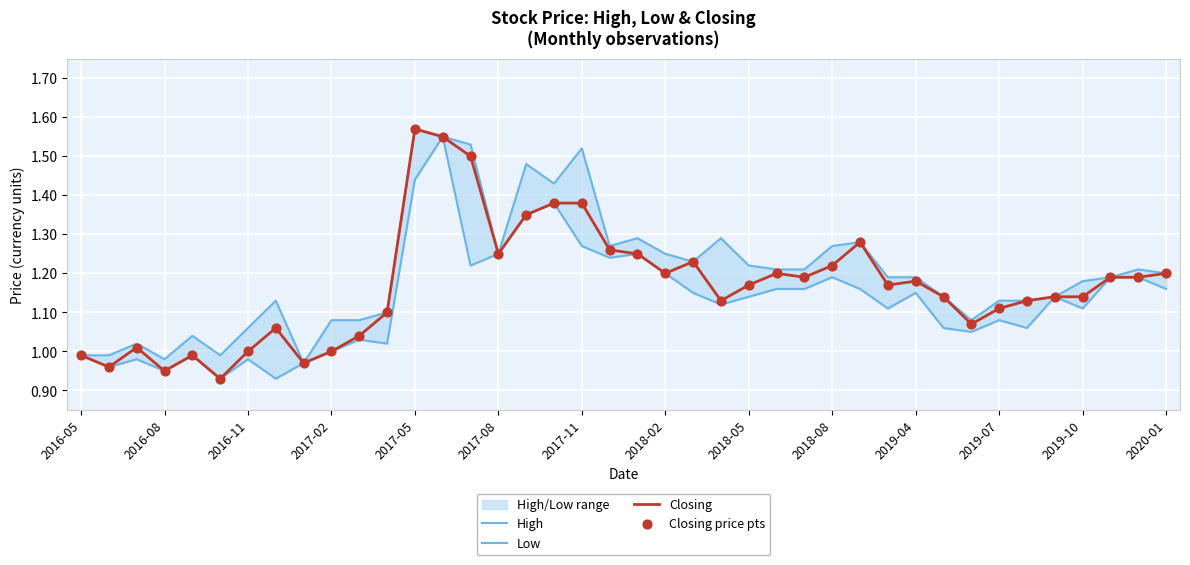

Which category has the highest value in the Closing series?

2017-05